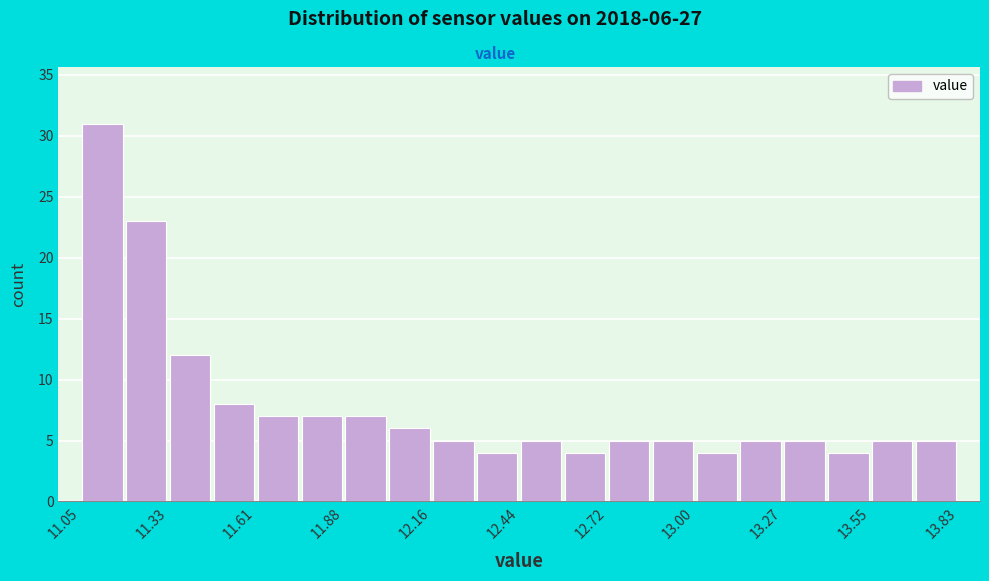

Read against the x-axis, roughly where is the centre of the tallest bar?

11.10